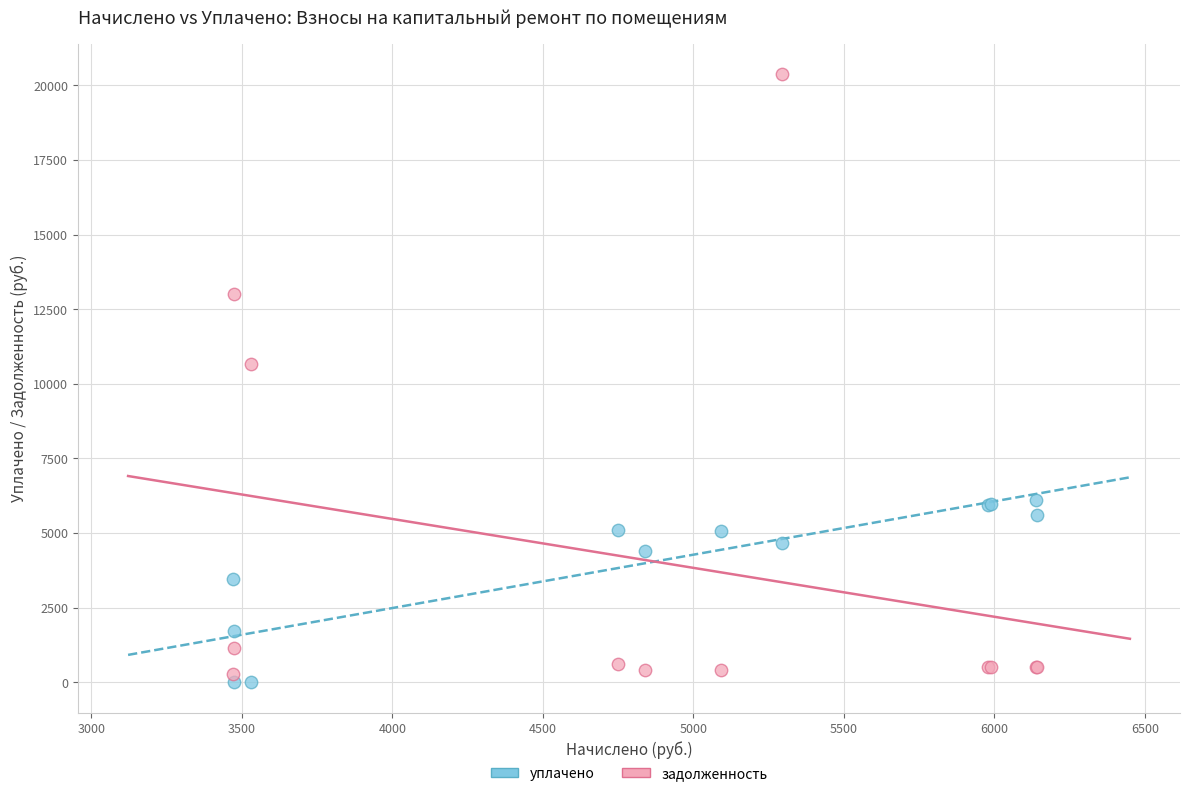

Which series reaches the maximum Y coordinate?

задолженность